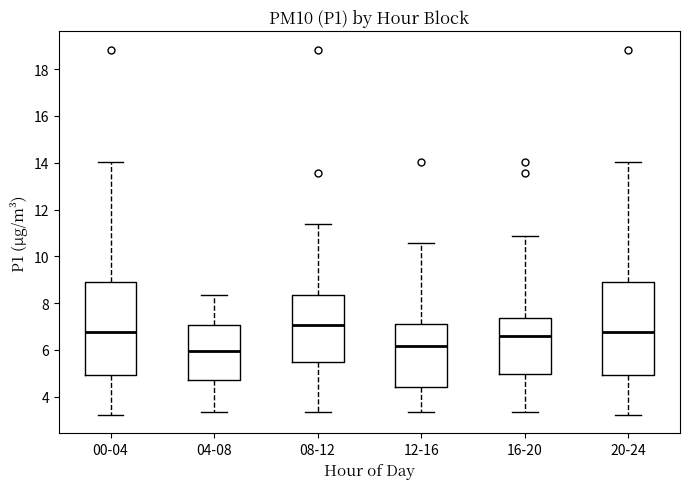

Where is the lower edge of the box for 20-24 on the y-axis? The values are not printed on the chart, so give them approximately, as read against the axis.

5.0